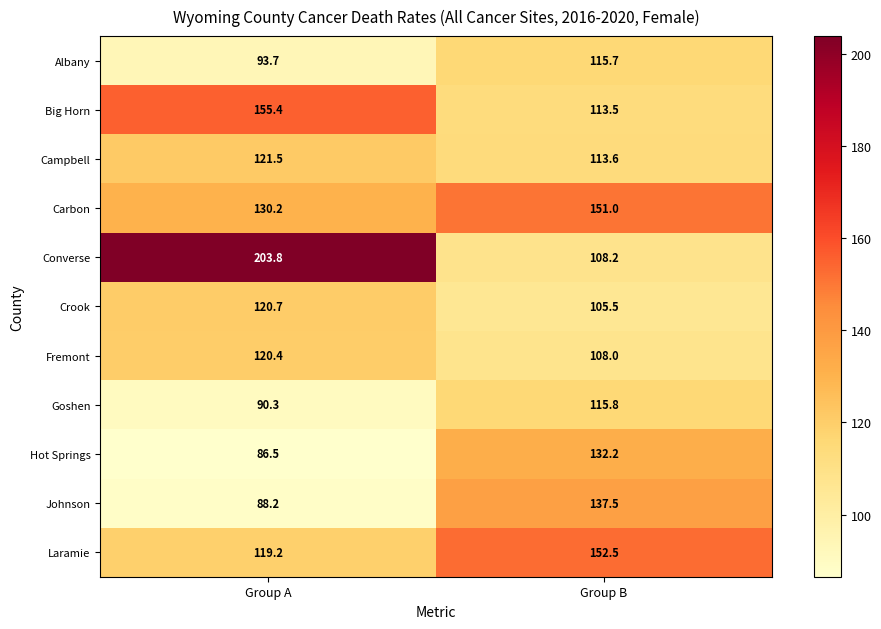

How many distinct data groups are displayed?

11